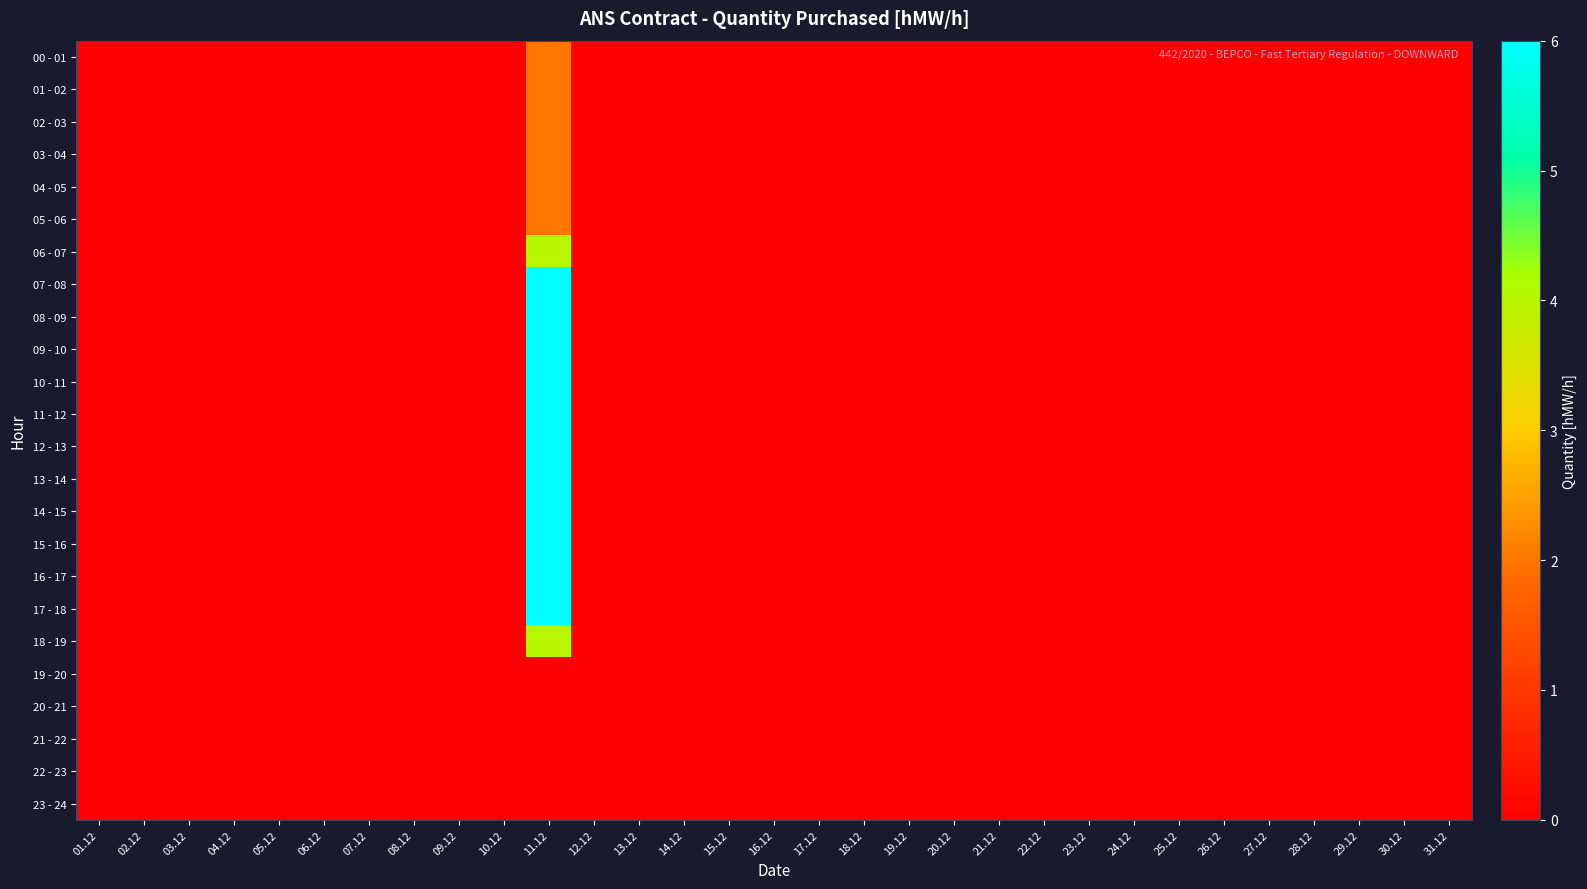

At how many categories does at least one series exceed 2?

1